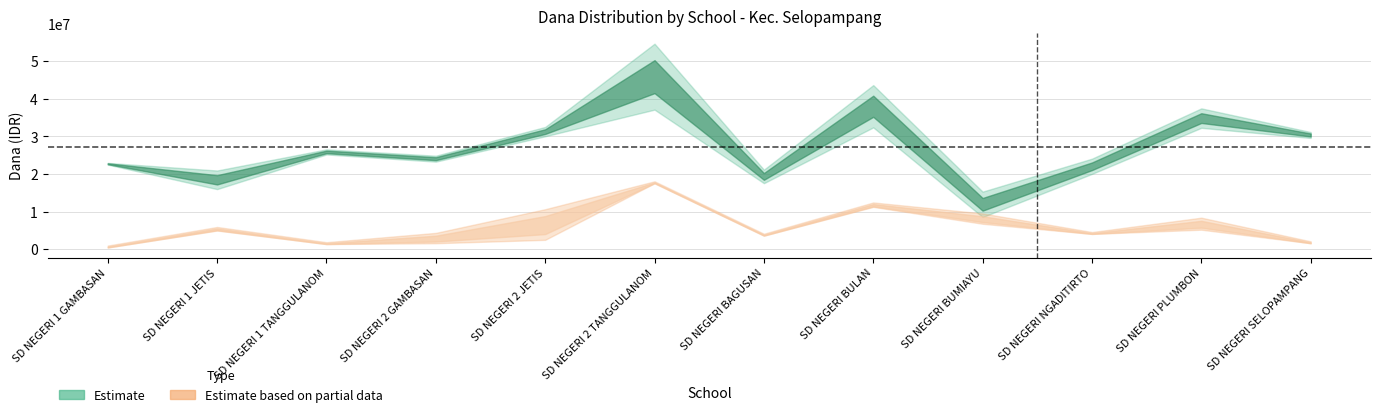

At which category is the sum across all series the highest?

SD NEGERI 2 TANGGULANOM